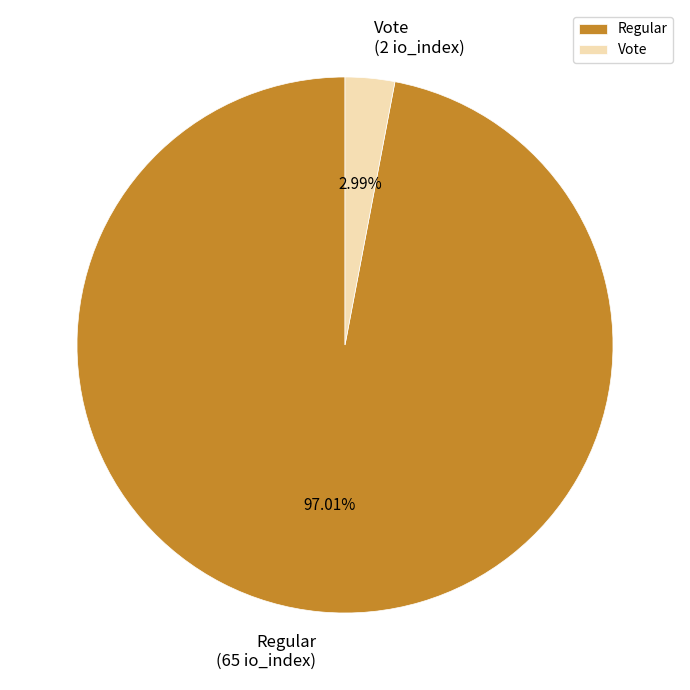

Which has a higher value, Regular or Vote?

Regular